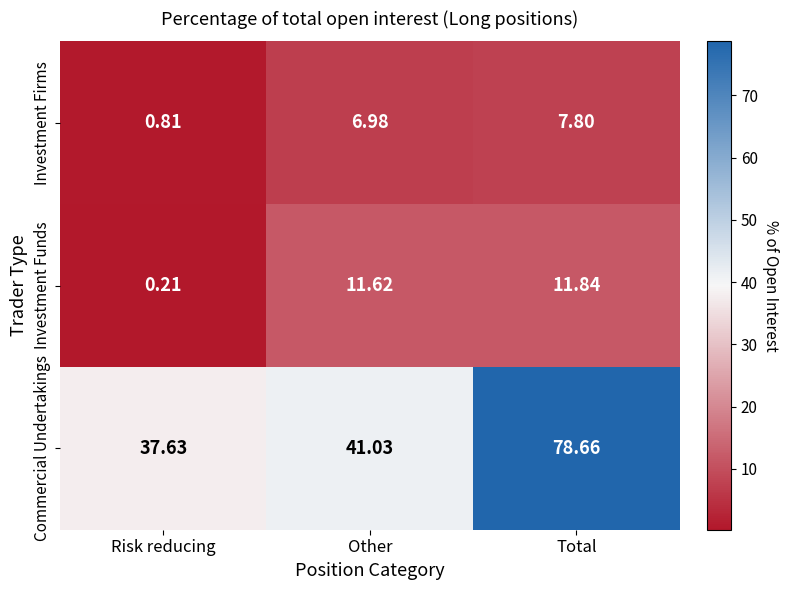

Which category has the highest value in the Investment Funds series?

Total